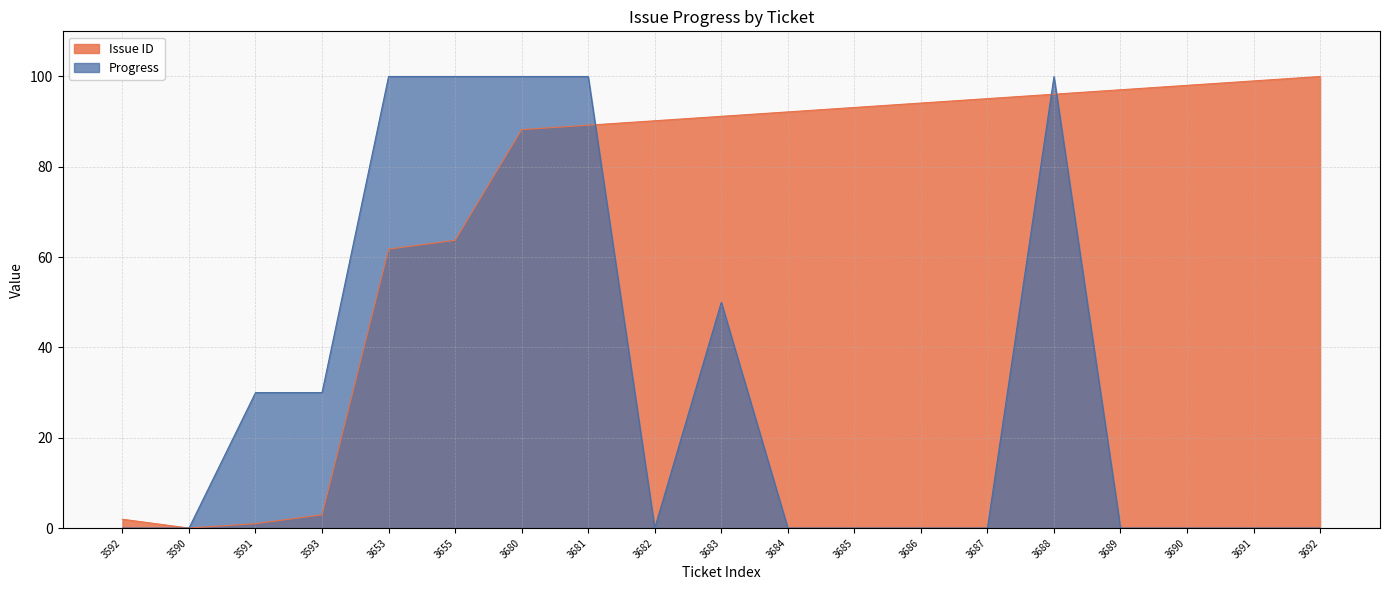

What position from the right is 3686?

7